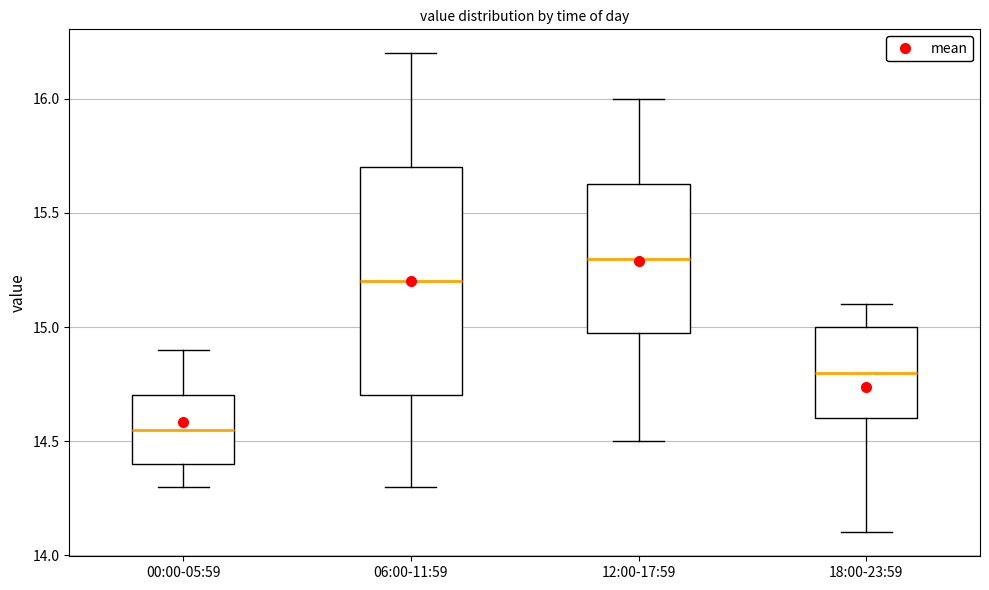

Reading left to right, read every box against the y-axis: the position of its median line, the range the box covers, and the ends of its whiskers. The values are not printed on the chart, so give them approximately, as read against the axis.

00:00-05:59: median 14.55, box 14.40 to 14.70, whiskers 14.30 to 14.90
06:00-11:59: median 15.20, box 14.70 to 15.70, whiskers 14.30 to 16.20
12:00-17:59: median 15.30, box 15.00 to 15.65, whiskers 14.50 to 16.00
18:00-23:59: median 14.80, box 14.60 to 15.00, whiskers 14.10 to 15.10